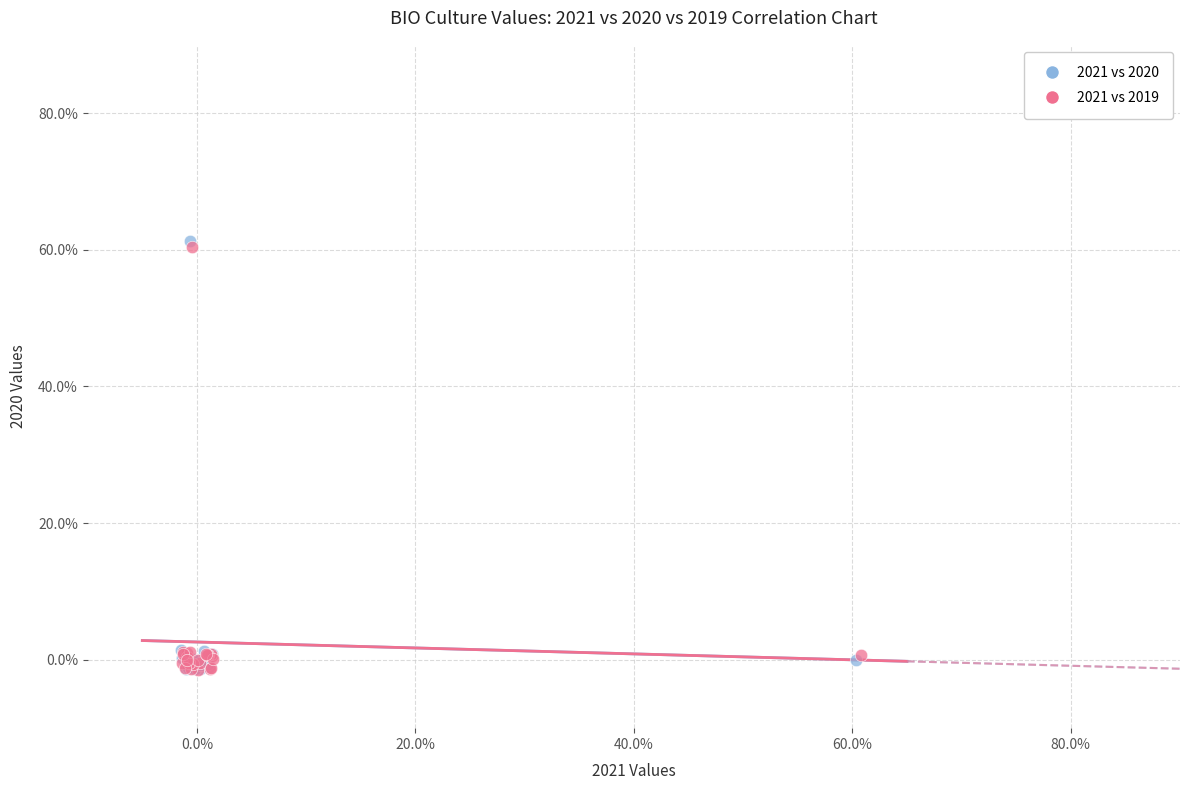

What are all the series names shown in the legend?

2021 vs 2020, 2021 vs 2019